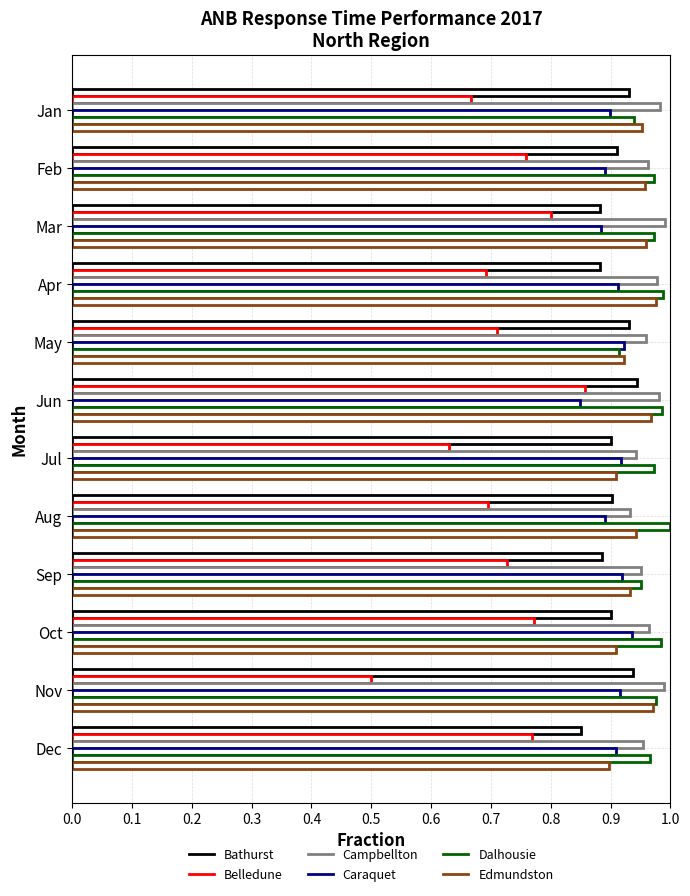

How many Belledune values are between 0 and 1?

12